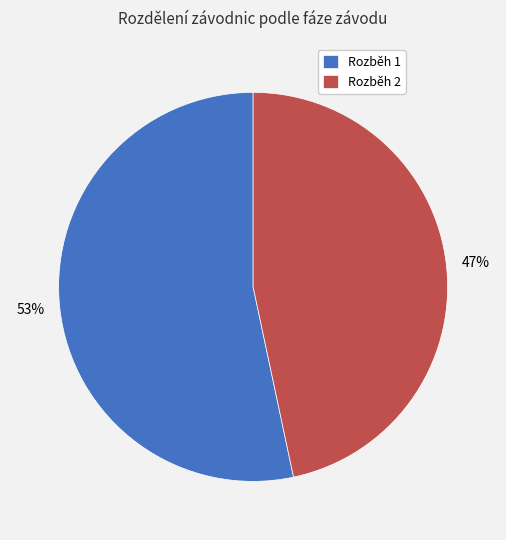

Is the sum of Rozběh 1 and Rozběh 2 greater than half?

Yes